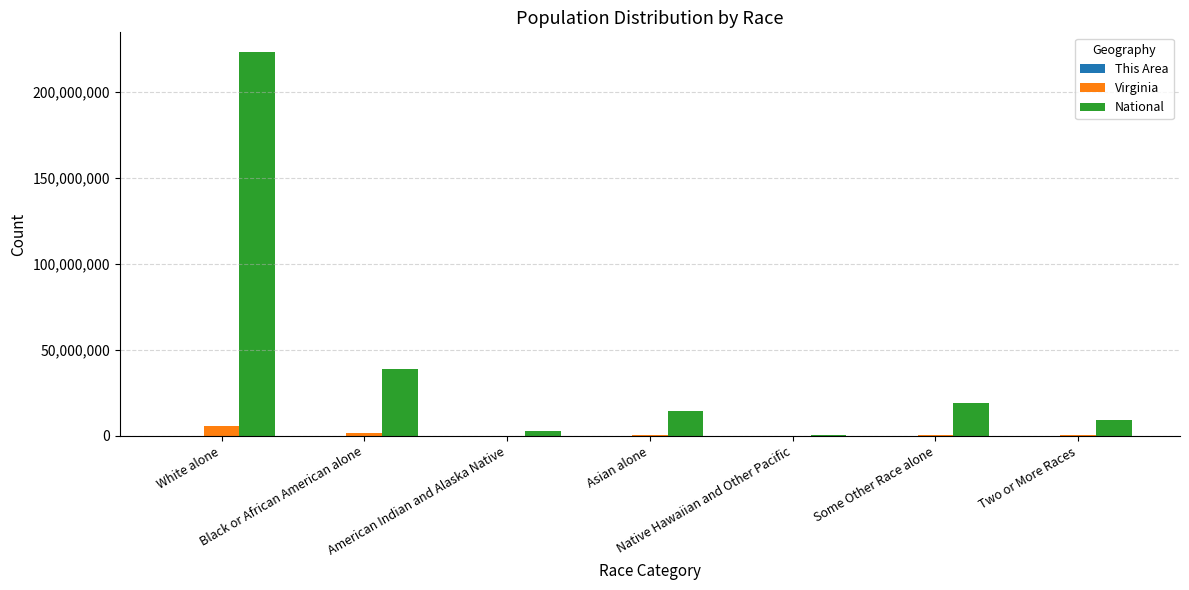

What is the sum of all National values?

308745538